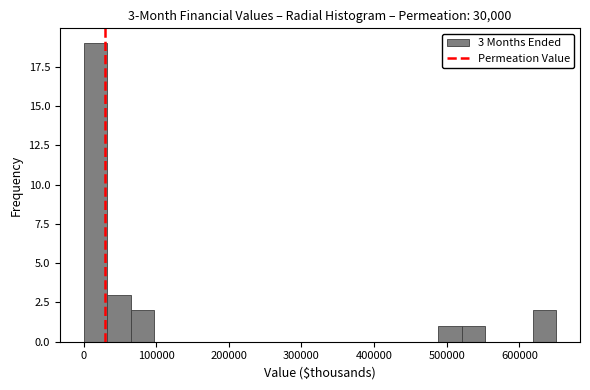

Around what value on the x-axis is the tallest bar? Give the approximate position of its centre, as read against the axis.

20000